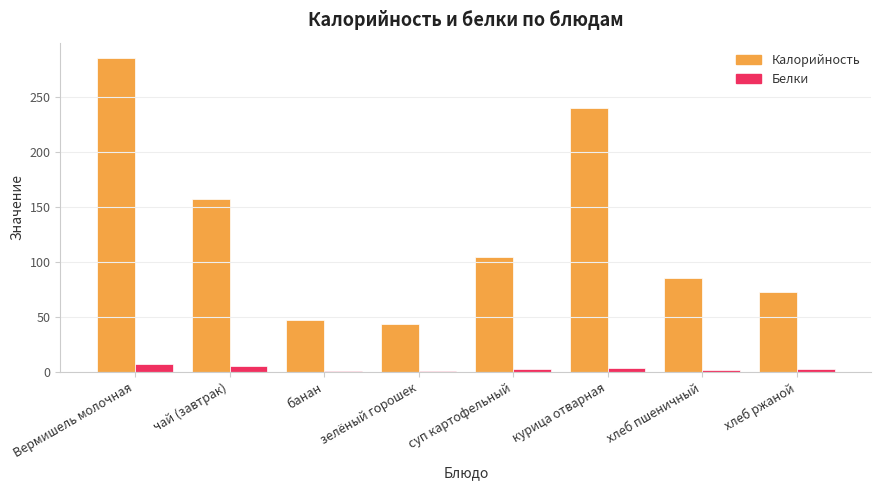

At which category is the sum across all series the highest?

Вермишель молочная